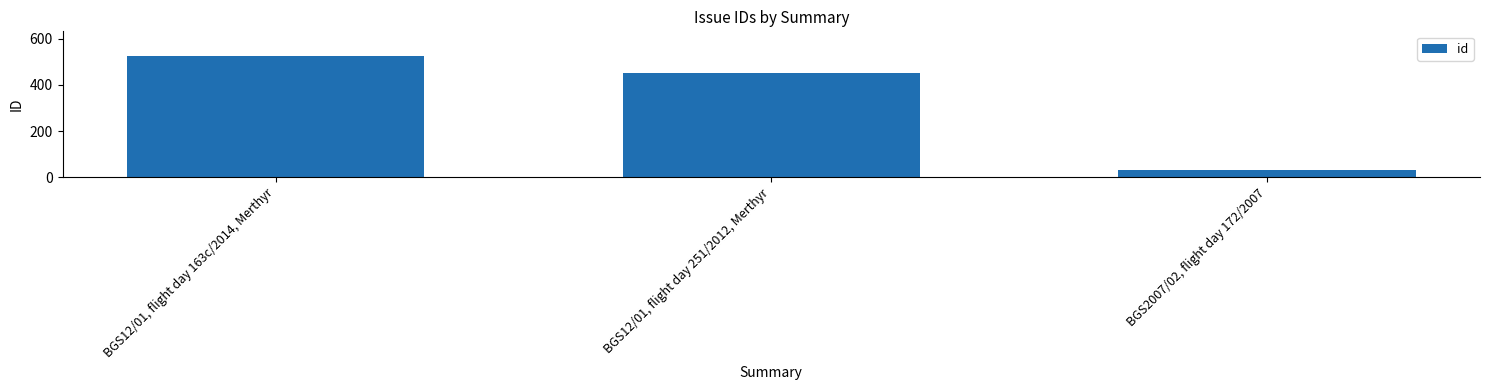

Reading left to right, what are all the values shown in this chart?

527	453	33